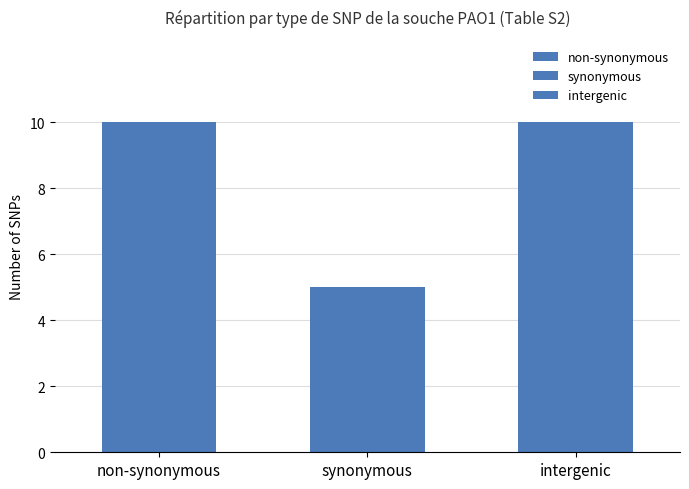

What is the greatest value displayed?

10